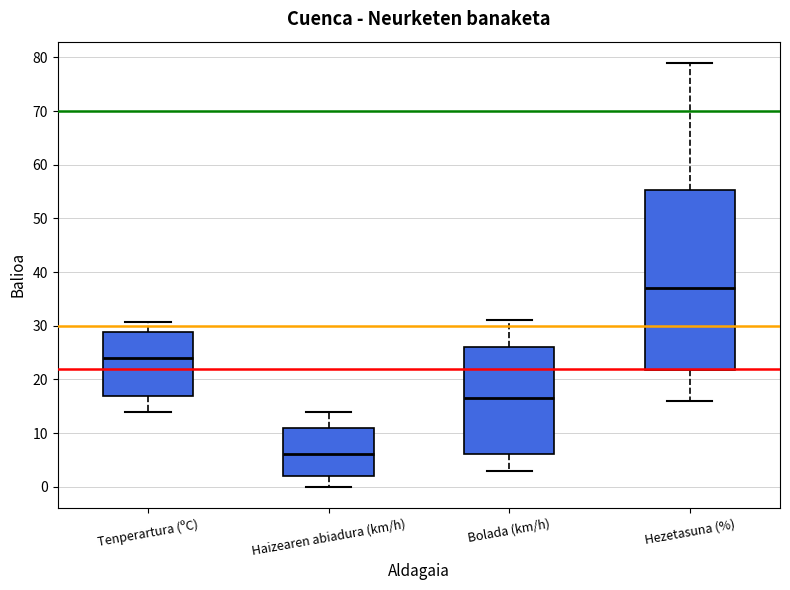

Reading left to right, read every box against the y-axis: the position of its median line, the range the box covers, and the ends of its whiskers. The values are not printed on the chart, so give them approximately, as read against the axis.

Tenperartura (ºC): median 24, box 17 to 29, whiskers 14 to 31
Haizearen abiadura (km/h): median 6, box 2 to 11, whiskers 0 to 14
Bolada (km/h): median 17, box 6 to 26, whiskers 3 to 31
Hezetasuna (%): median 37, box 22 to 55, whiskers 16 to 79